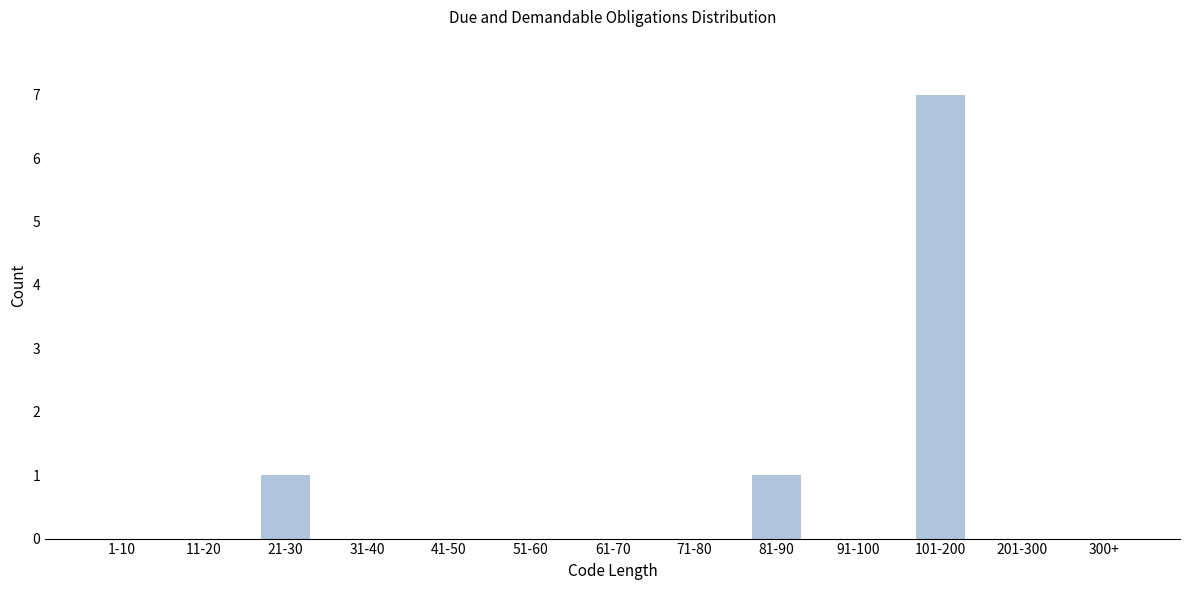

Reading left to right, extract all data points from this chart.

1-10=0	11-20=0	21-30=1	31-40=0	41-50=0	51-60=0	61-70=0	71-80=0	81-90=1	91-100=0	101-200=7	201-300=0	300+=0